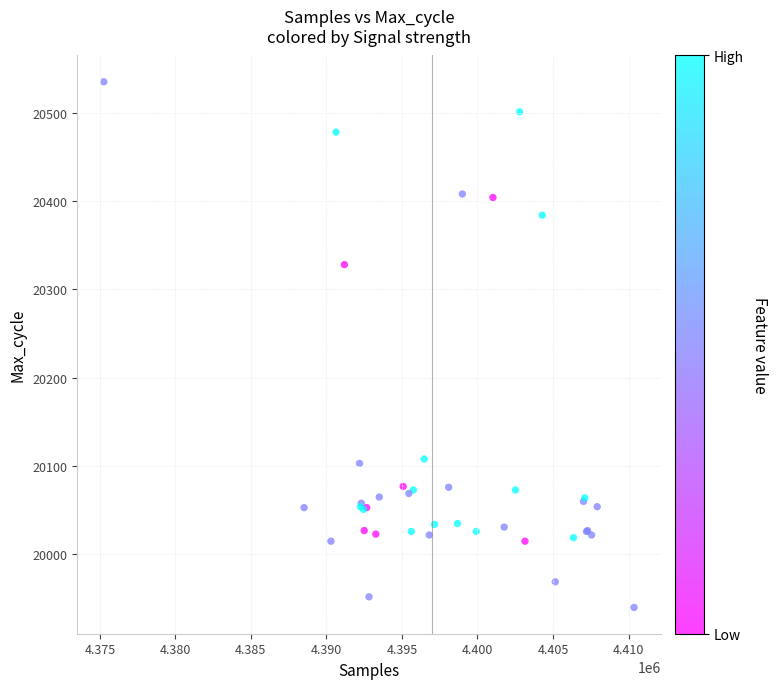

What Y value in the scatter plot is closest to 20237?

20328